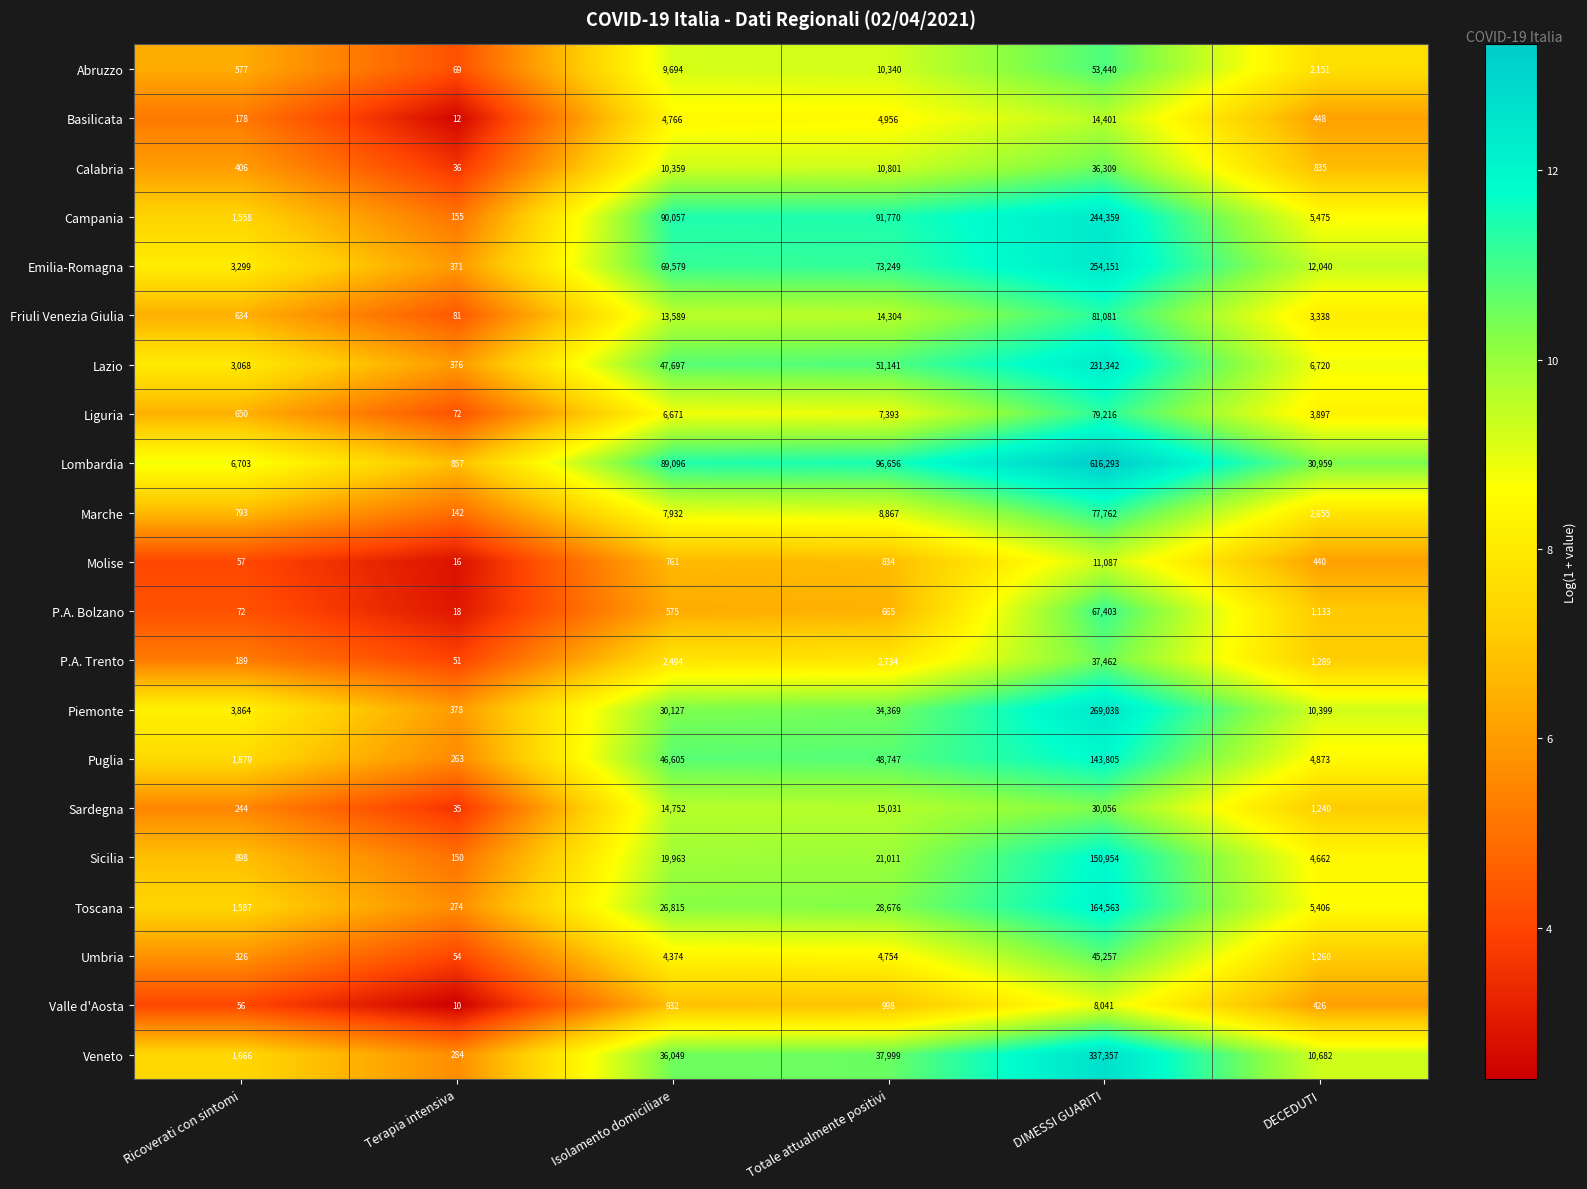

Count the number of categories in the chart.

6